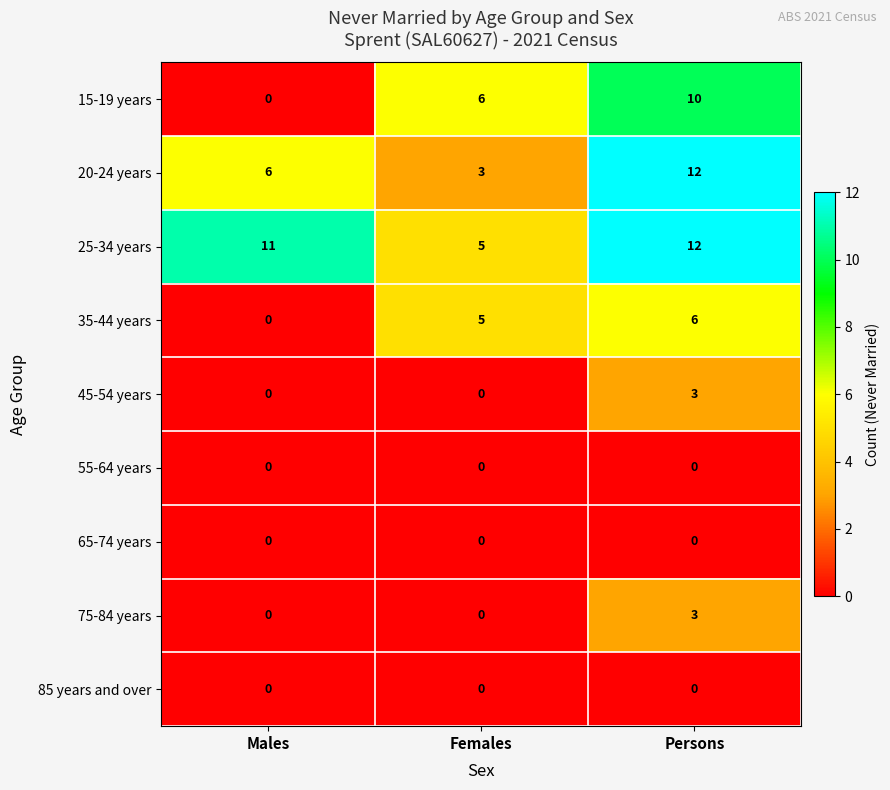

List the labels in order of 35-44 years value, smallest first.

Males, Females, Persons